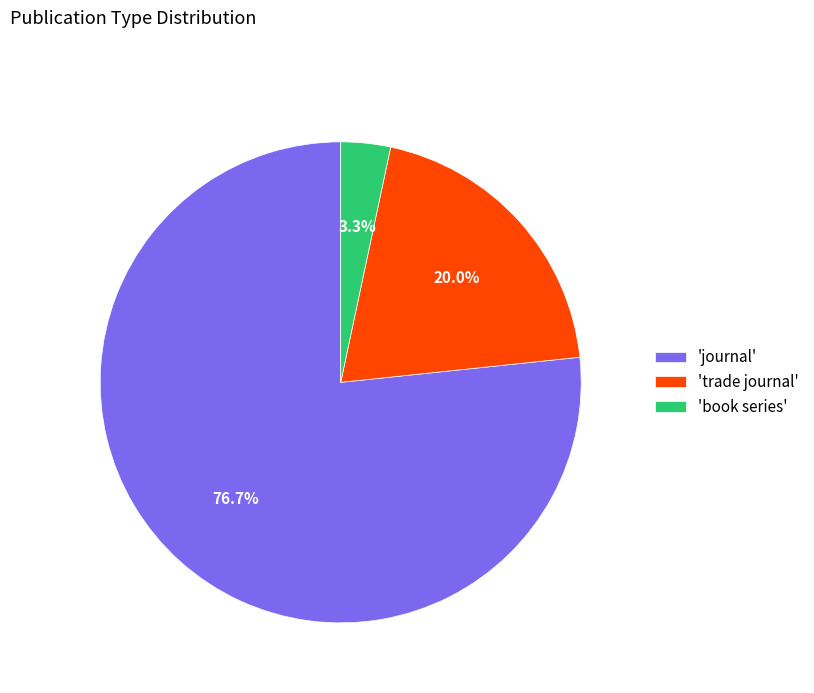

Do 'trade journal' and 'book series' together represent more than half of the pie?

No